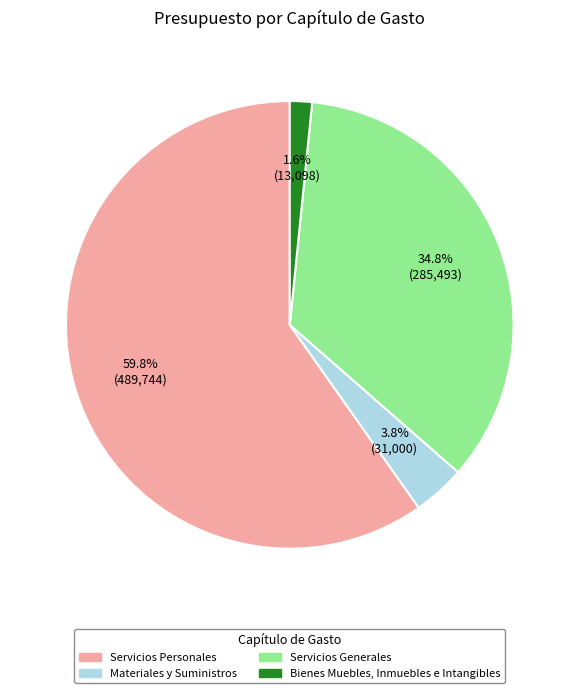

Approximately how many times larger is the value at Bienes Muebles, Inmuebles e Intangibles compared to Materiales y Suministros?

0.4